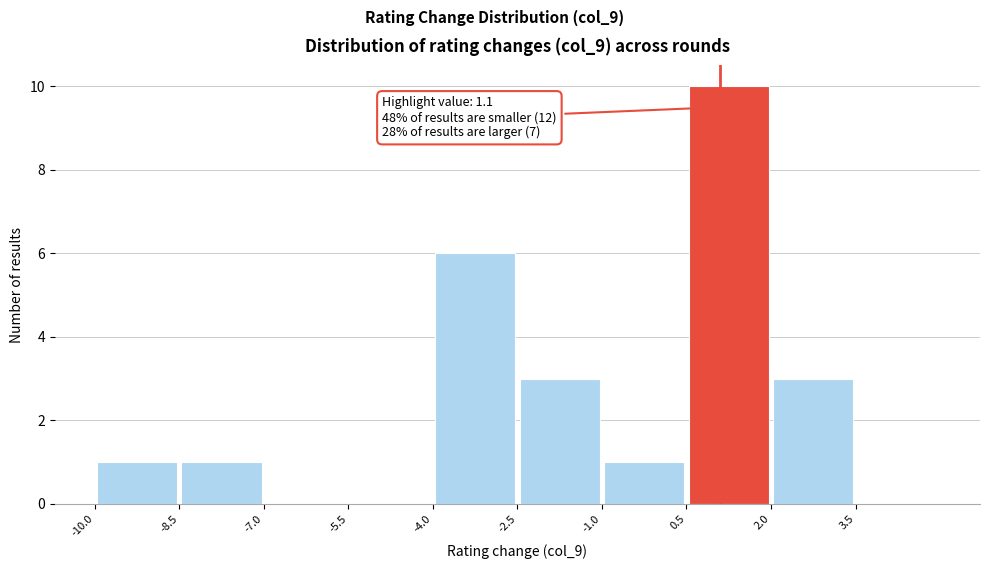

Which range on the x-axis has the tallest bar?

0.5 to 2.0